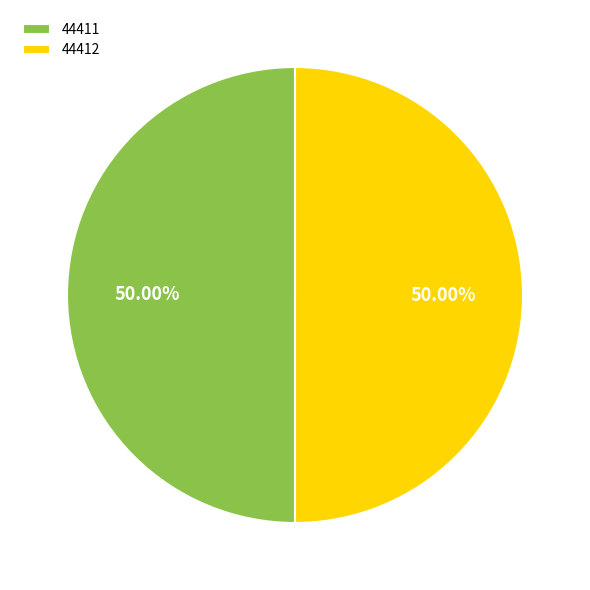

Do 44412 and 44411 together represent more than half of the pie?

Yes